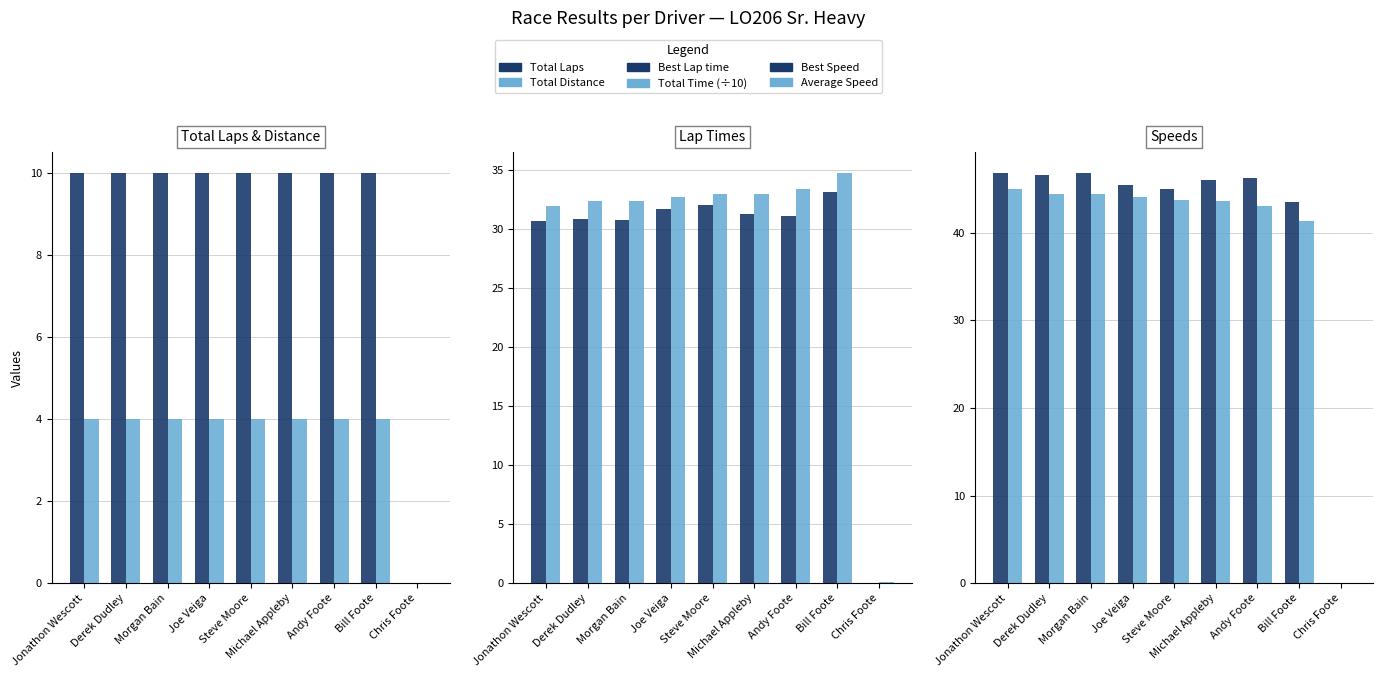

Between Michael Appleby and Andy Foote, which series saw the biggest shift?

Average Speed